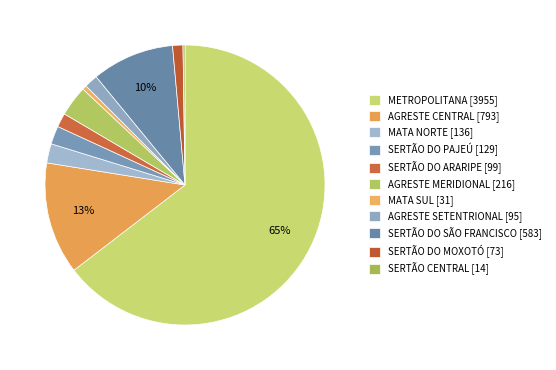

To the nearest percent, what percentage of the pie is AGRESTE SETENTRIONAL?

2%